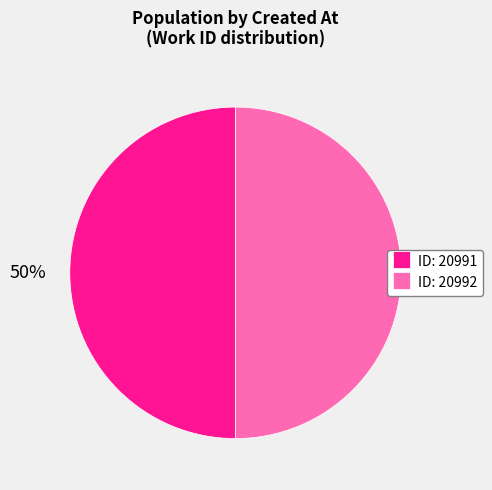

Approximately how many times larger is the value at ID: 20992 compared to ID: 20991?

1.0